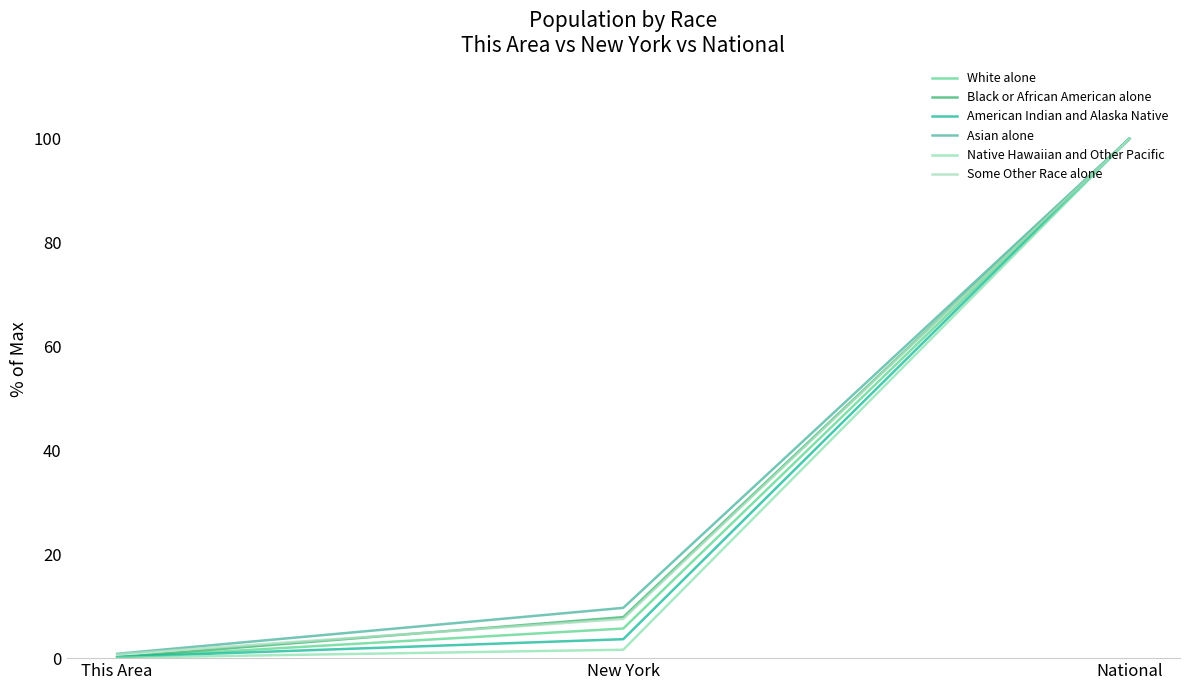

Rank the categories by Black or African American alone value from lowest to highest.

This Area, New York, National